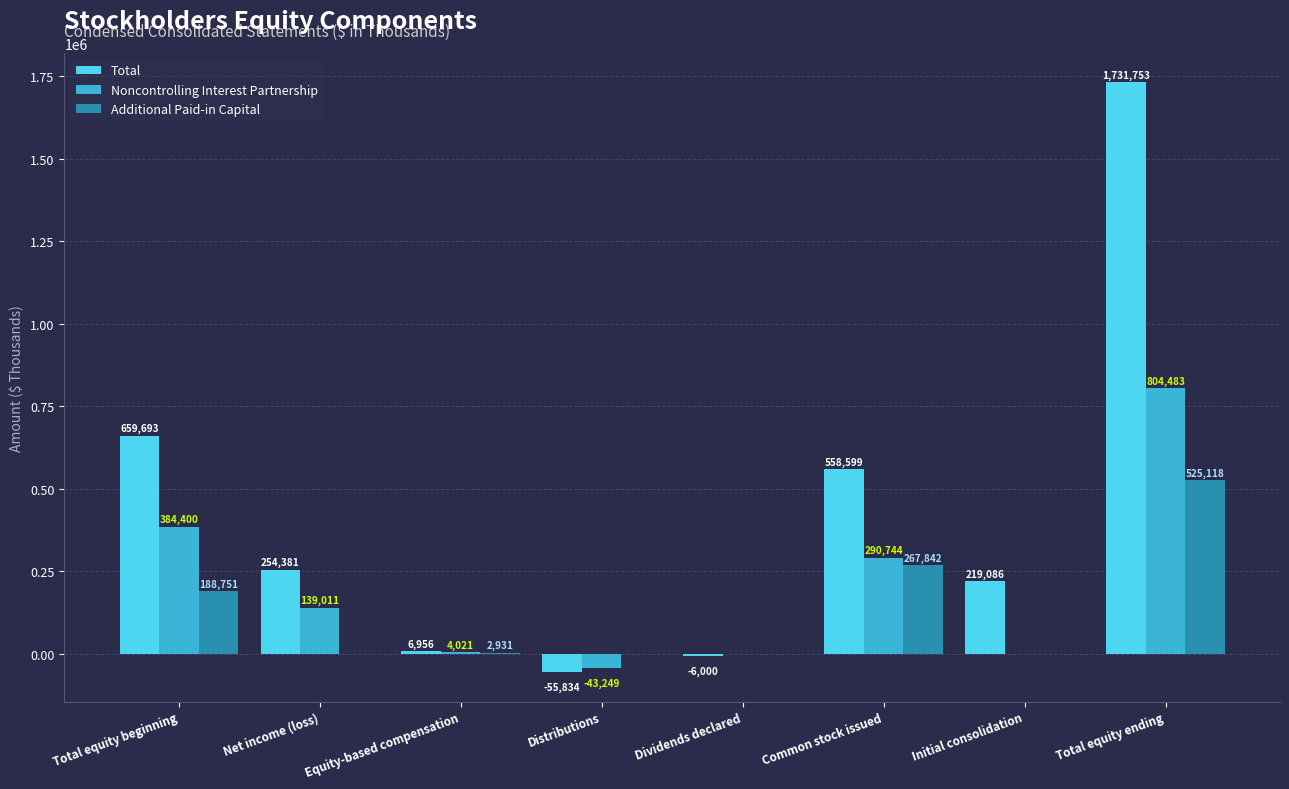

Reading right to left, what are all the values shown in this chart?

Total: Total equity ending=1731753	Initial consolidation=219086	Common stock issued=558599	Dividends declared=-6000	Distributions=-55834	Equity-based compensation=6956	Net income (loss)=254381	Total equity beginning=659693
Noncontrolling Interest Partnership: Total equity ending=804483	Initial consolidation=0	Common stock issued=290744	Dividends declared=0	Distributions=-43249	Equity-based compensation=4021	Net income (loss)=139011	Total equity beginning=384400
Additional Paid-in Capital: Total equity ending=525118	Initial consolidation=0	Common stock issued=267842	Dividends declared=0	Distributions=0	Equity-based compensation=2931	Net income (loss)=0	Total equity beginning=188751